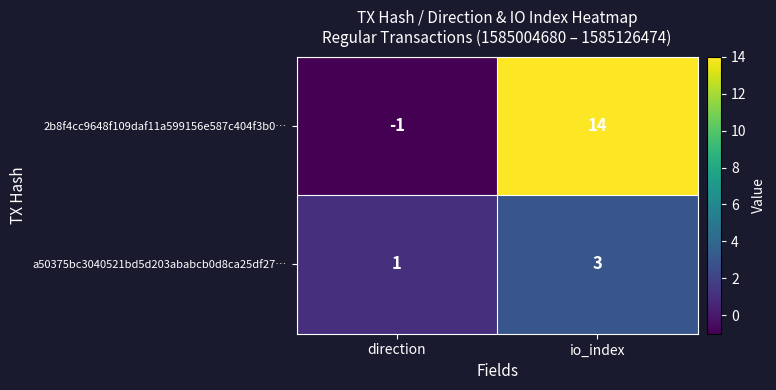

The value of a50375bc3040521bd5d203ababcb0d8ca25df27… at io_index is 4. True or false?

False